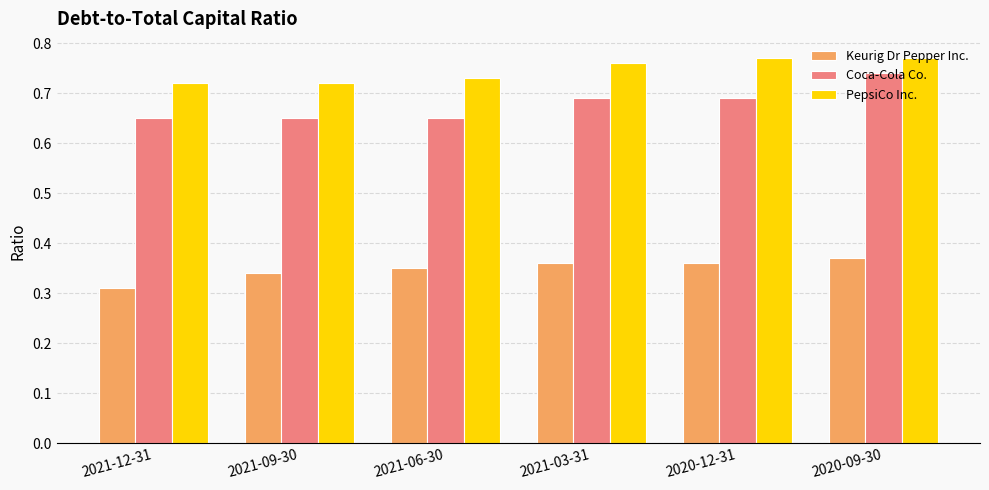

Are the bars grouped side by side (vs. stacked)?

Yes